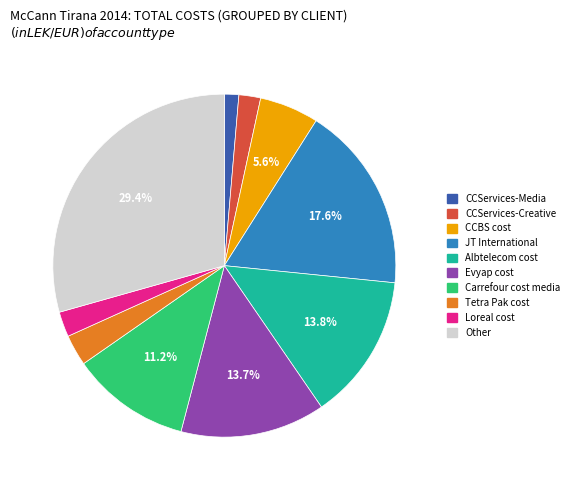

What is the smallest slice in the pie chart?

CCServices-Media